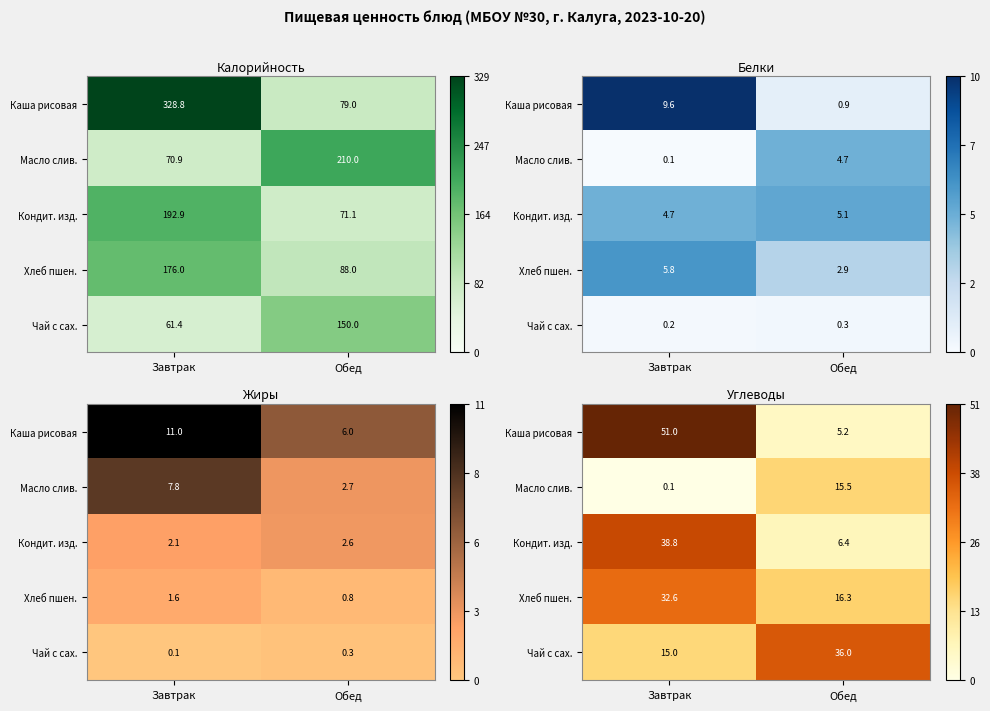

Which series has the largest total across all categories?

Каша рисовая